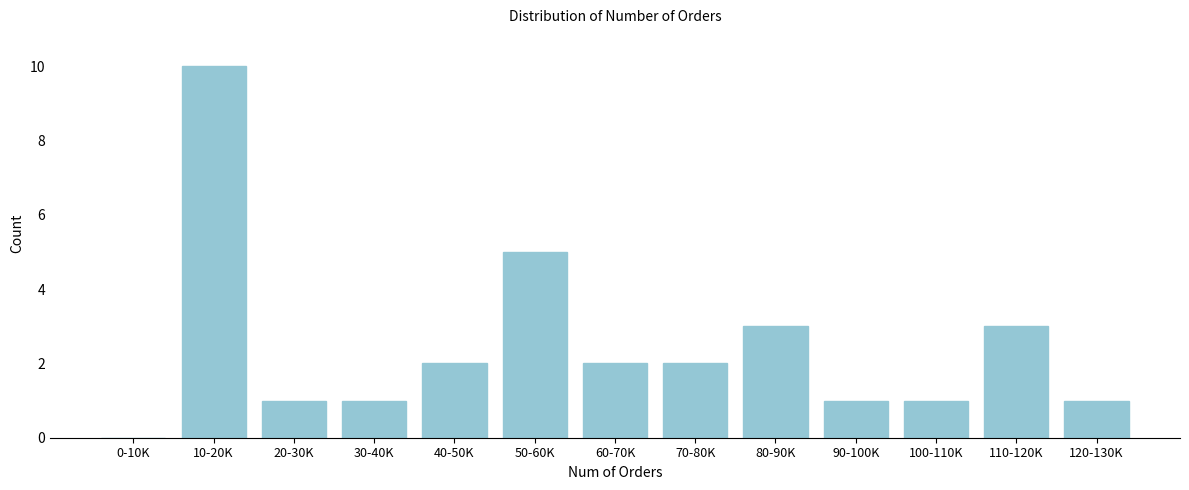

Reading left to right, extract all data points from this chart.

0-10K=0	10-20K=10	20-30K=1	30-40K=1	40-50K=2	50-60K=5	60-70K=2	70-80K=2	80-90K=3	90-100K=1	100-110K=1	110-120K=3	120-130K=1